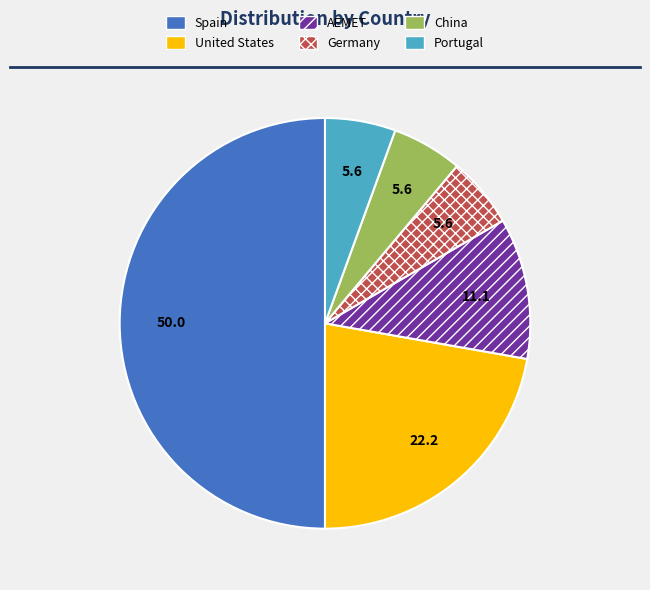

True or false: AEMET accounts for 11% of the total.

True